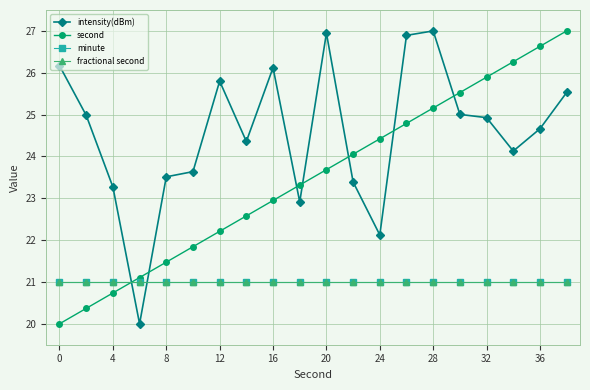

Does the chart display data point markers on the line(s)?

Yes